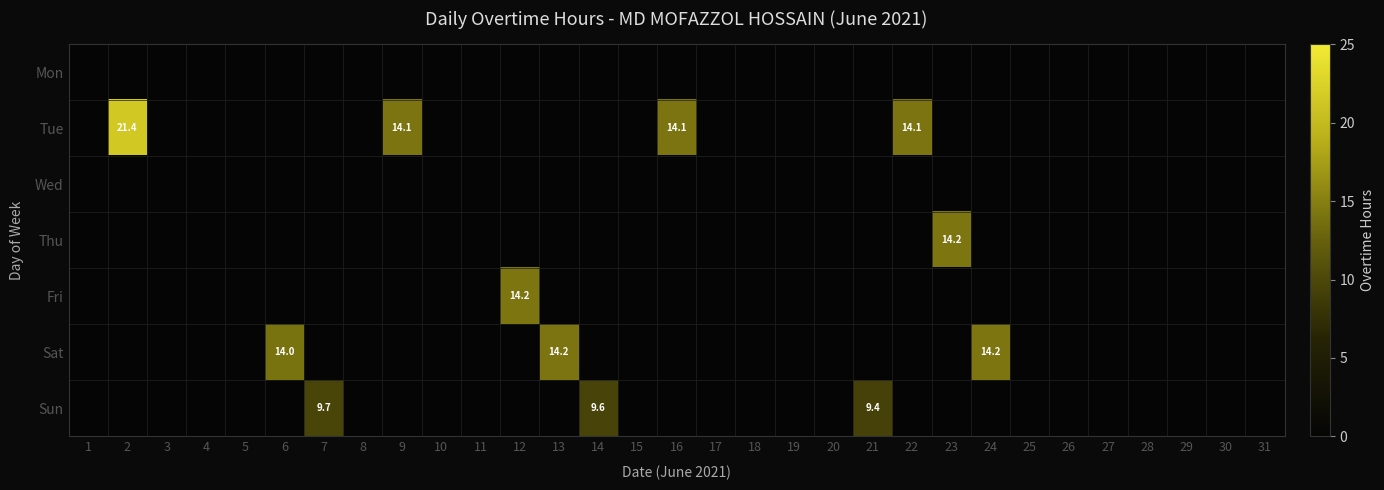

True or false: Tue has a value of 21.6 at 9.

False